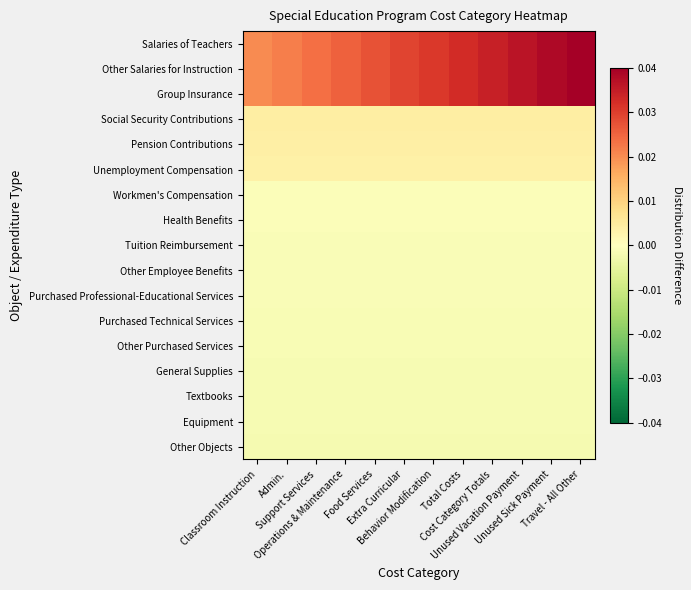

Which series changed the most between Classroom Instruction and Extra Curricular?

Salaries of Teachers